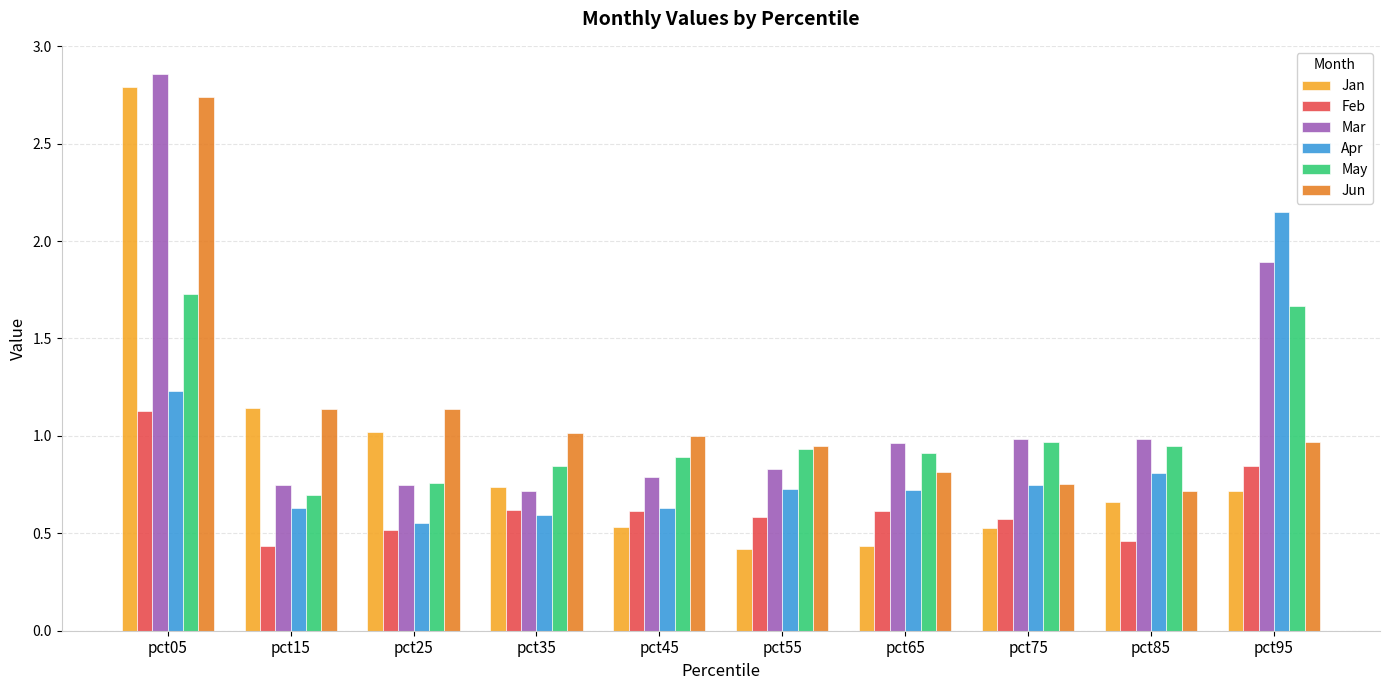

Which series changed the most between pct05 and pct15?

Mar